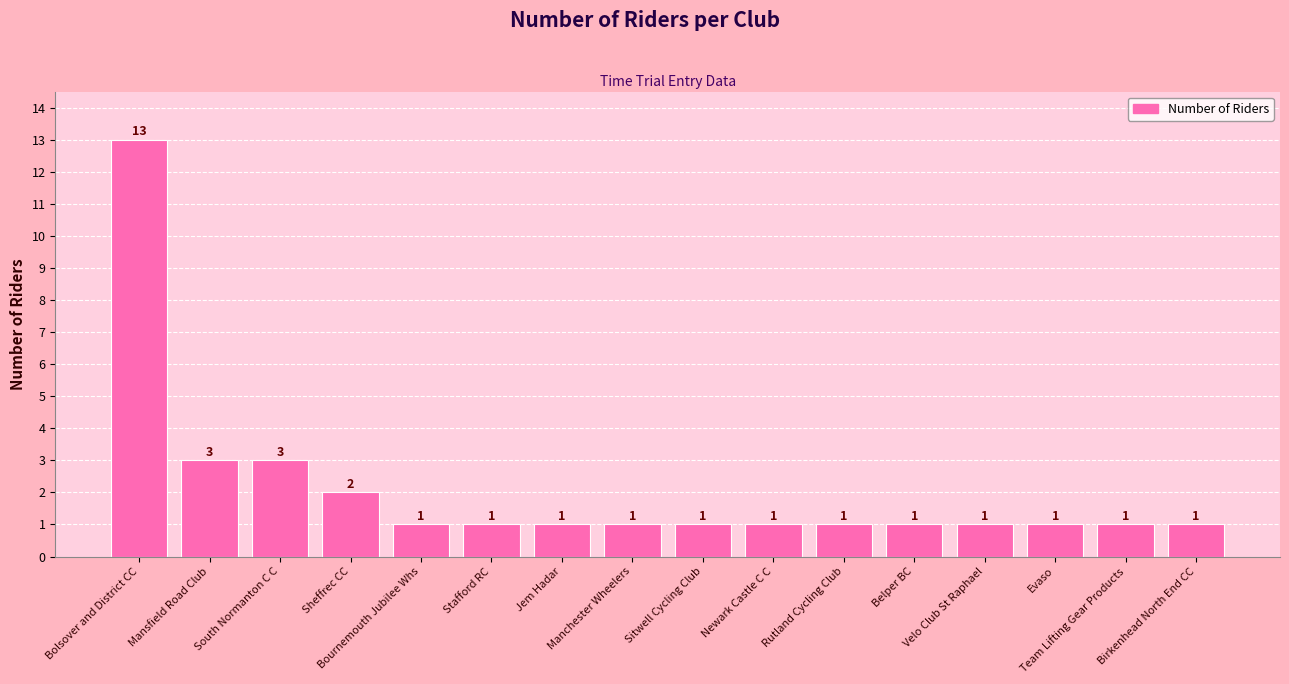

Reading left to right, extract all data points from this chart.

13	3	3	2	1	1	1	1	1	1	1	1	1	1	1	1